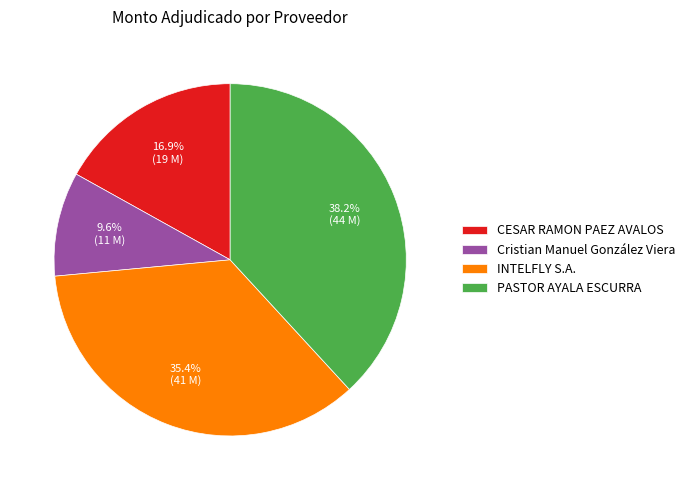

Which category has the biggest portion of the pie?

PASTOR AYALA ESCURRA